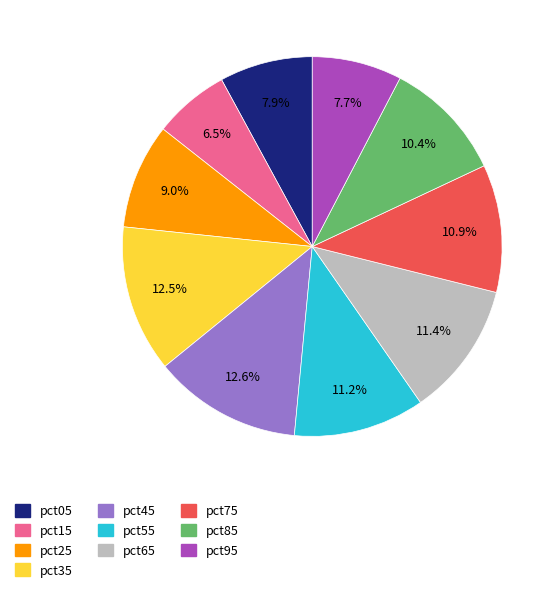

Is it true that pct95 is 8% of the pie?

True